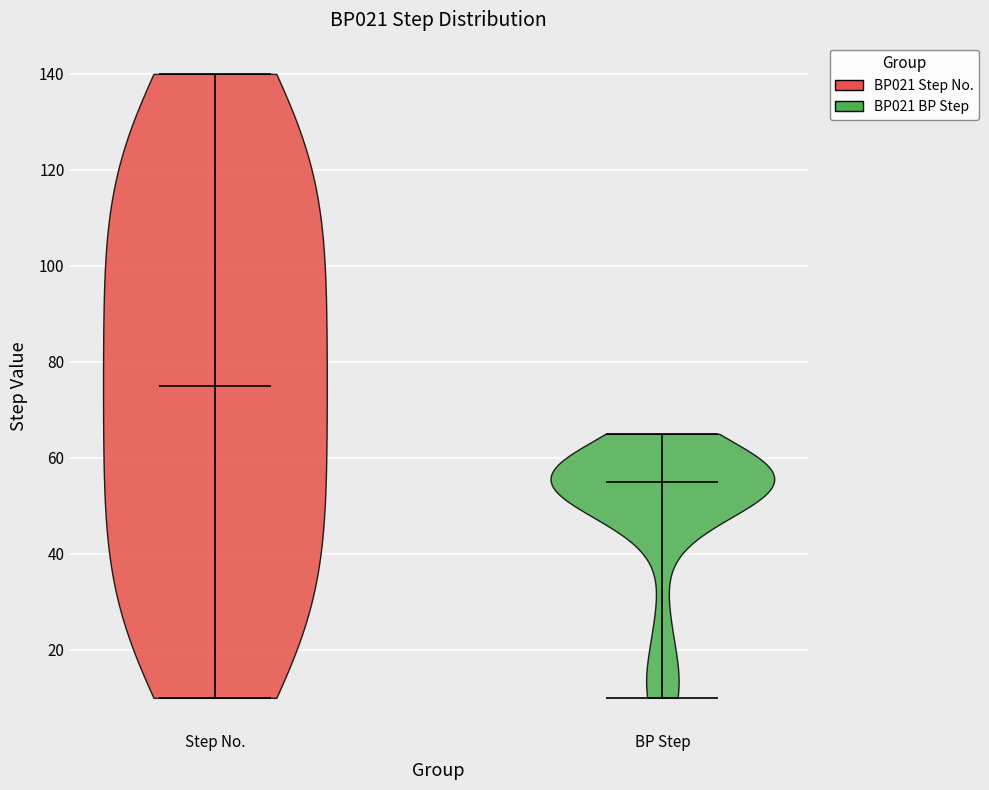

What is the lowest point the violin for Step No. reaches on the y-axis? The values are not printed on the chart, so give them approximately, as read against the axis.

10